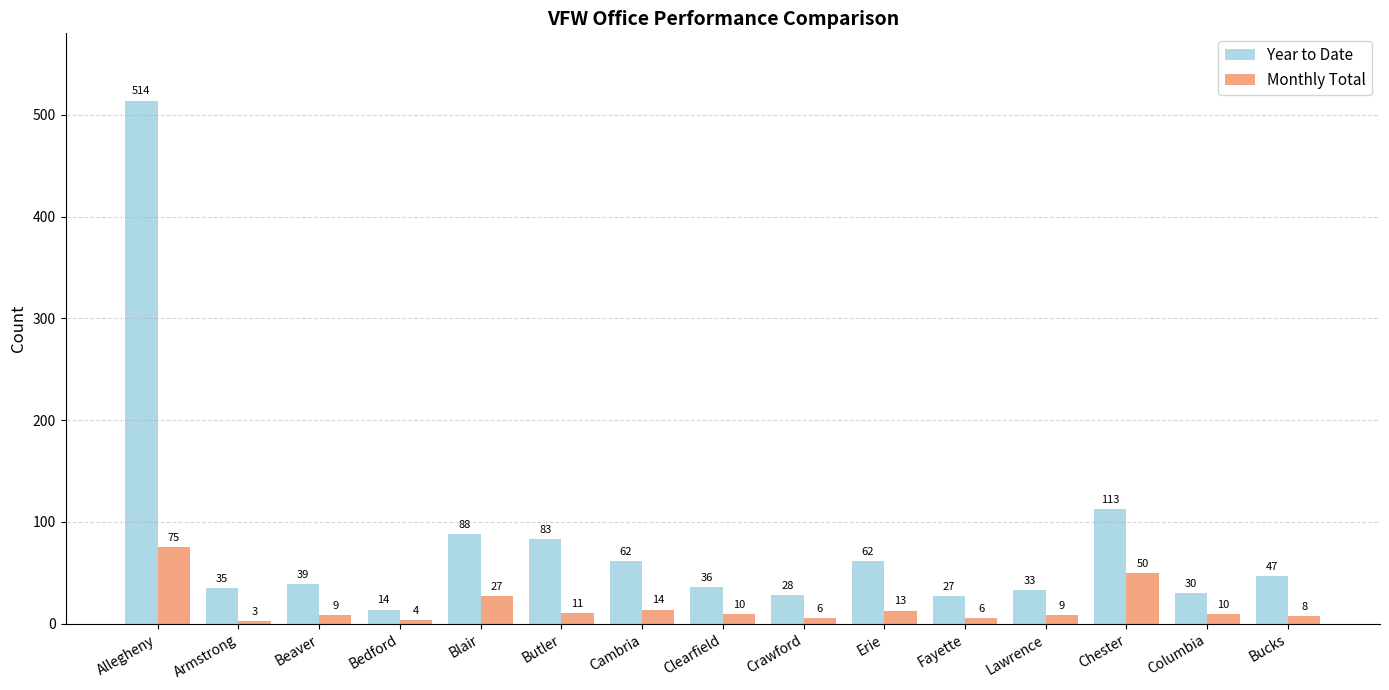

What is the label of the 4th bar from the left?

Bedford